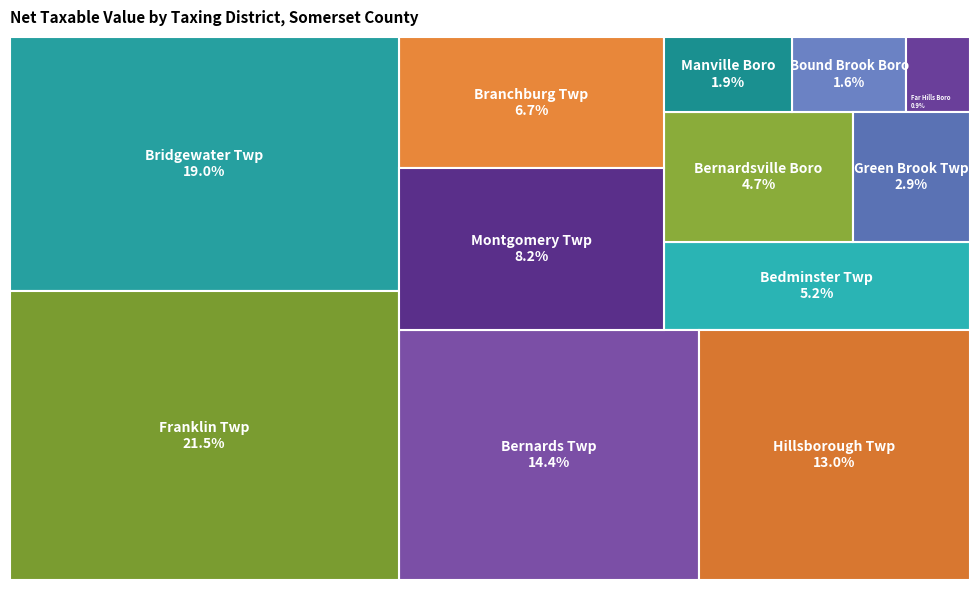

Which has a higher value, Bound Brook Boro or Franklin Twp?

Franklin Twp